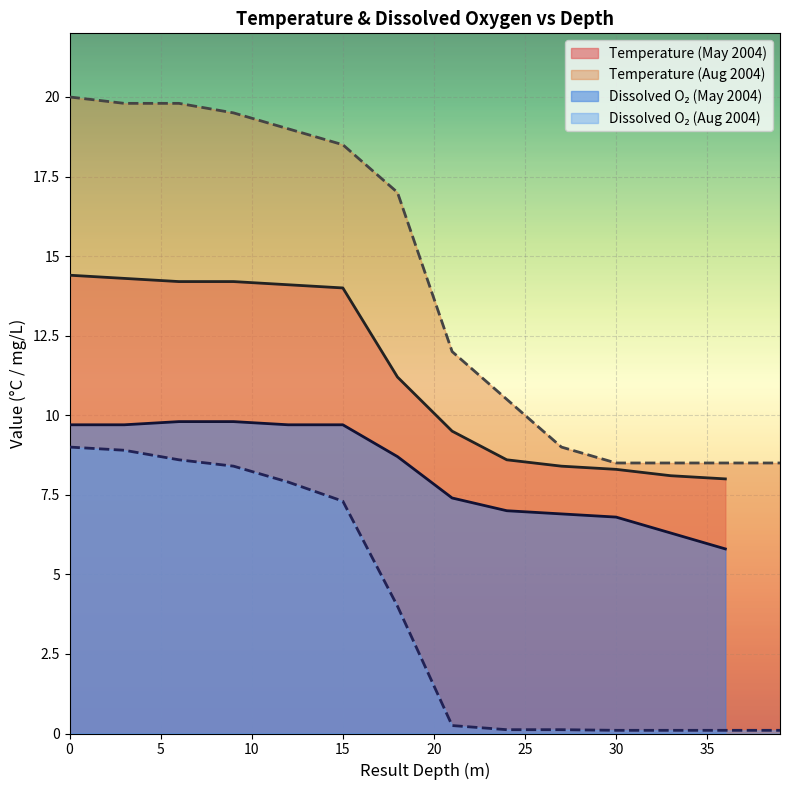

Reading right to left, list all the values displayed in this chart.

Temperature: 39=8.5	36=8.5	33=8.5	30=8.5	27=9.0	24=10.5	21=12.0	18=17.0	15=18.5	12=19.0	9=19.5	6=19.8	3=19.8	0=20.0	36=8.0	33=8.1	30=8.3	27=8.4	24=8.6	21=9.5	18=11.2	15=14.0	12=14.1	9=14.2	6=14.2	3=14.3	0=14.4
Dissox: 39=0.1	36=0.1	33=0.1	30=0.1	27=0.1	24=0.1	21=0.2	18=4.0	15=7.3	12=7.9	9=8.4	6=8.6	3=8.9	0=9.0	36=5.8	33=6.3	30=6.8	27=6.9	24=7.0	21=7.4	18=8.7	15=9.7	12=9.7	9=9.8	6=9.8	3=9.7	0=9.7